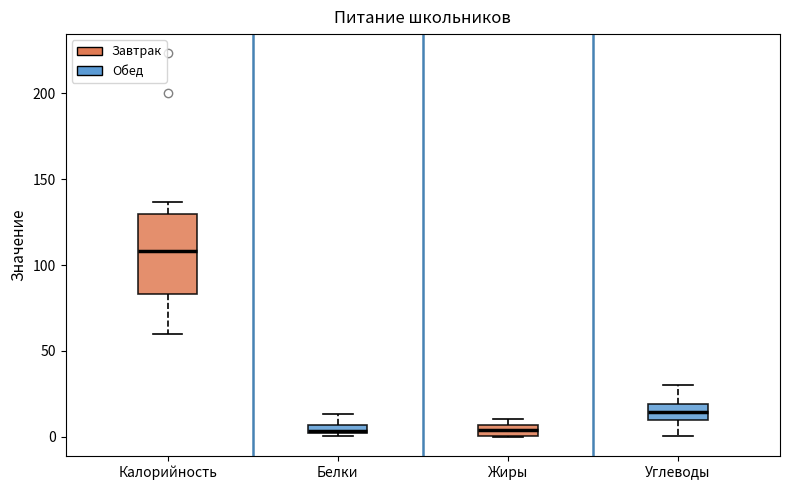

Where is the lower edge of the box for Калорийность on the y-axis? The values are not printed on the chart, so give them approximately, as read against the axis.

85